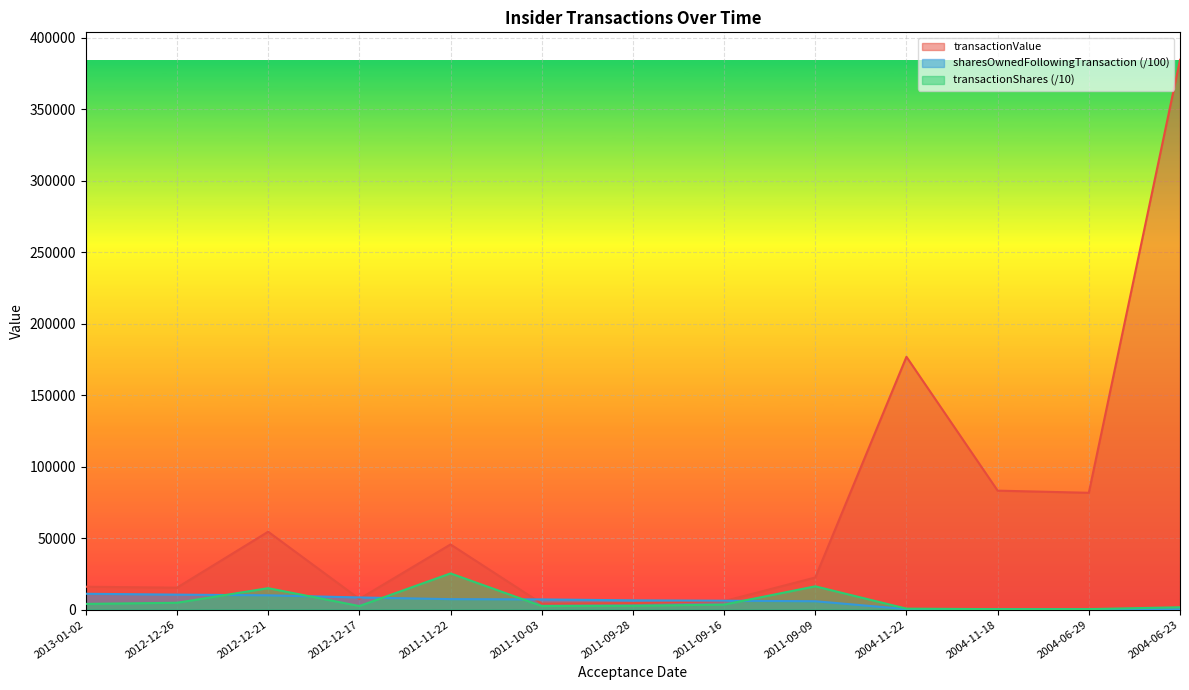

What is the minimum value shown in the chart?

222.6